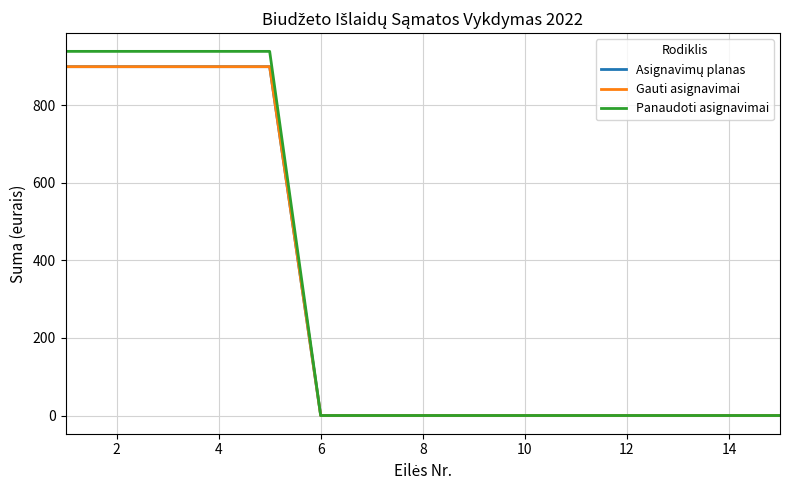

Is this an area chart (filled region under the line)?

No